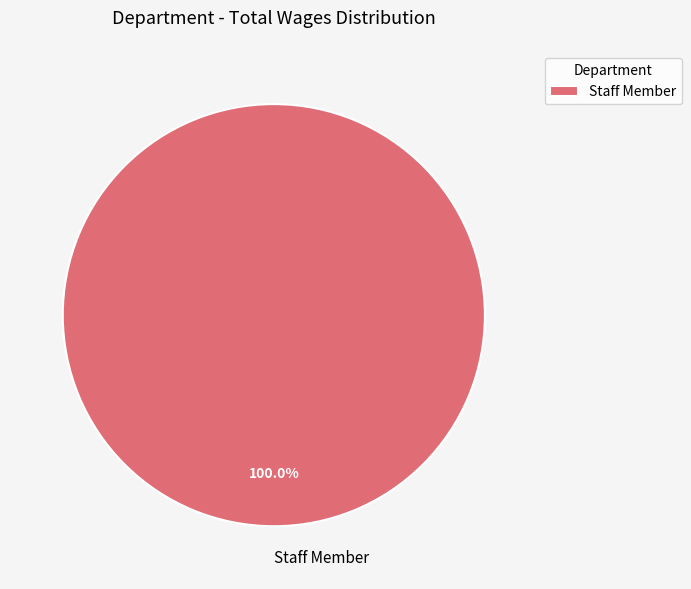

Is there any slice that represents more than half of the pie?

Yes